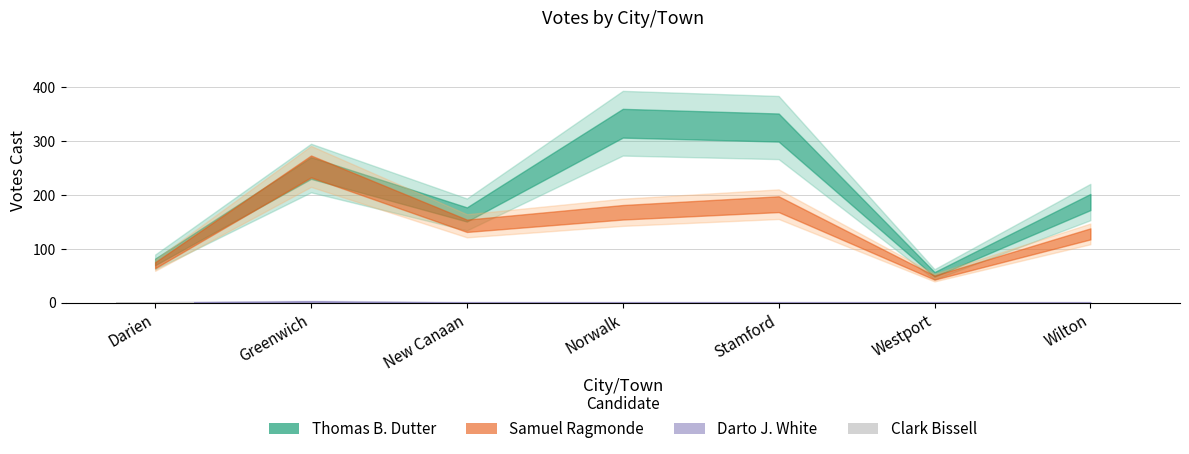

True or false: the data shows 0 at New Canaan.

True